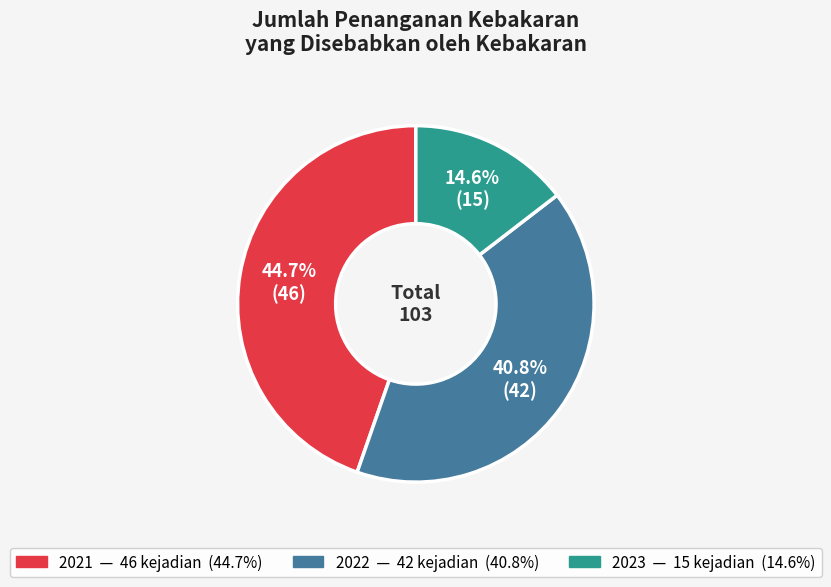

Which slice is the largest?

2021